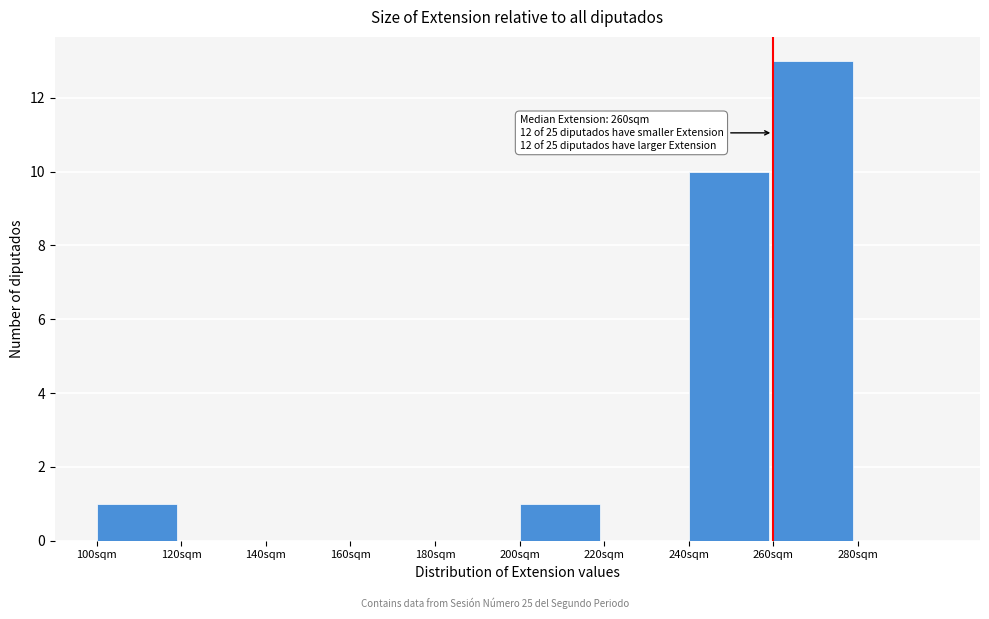

Which range on the x-axis has the tallest bar?

260 to 280